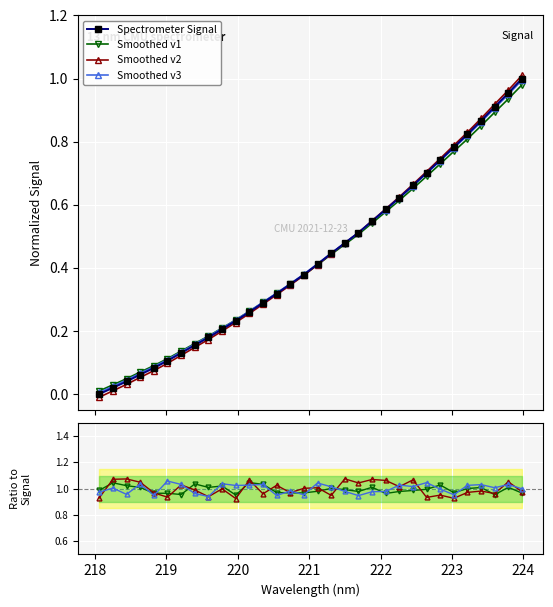

The chart shows a value of 0.3 at 222.0721. True or false?

False